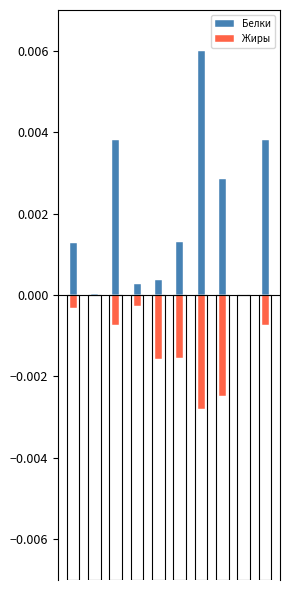

Count the number of categories in the chart.

10